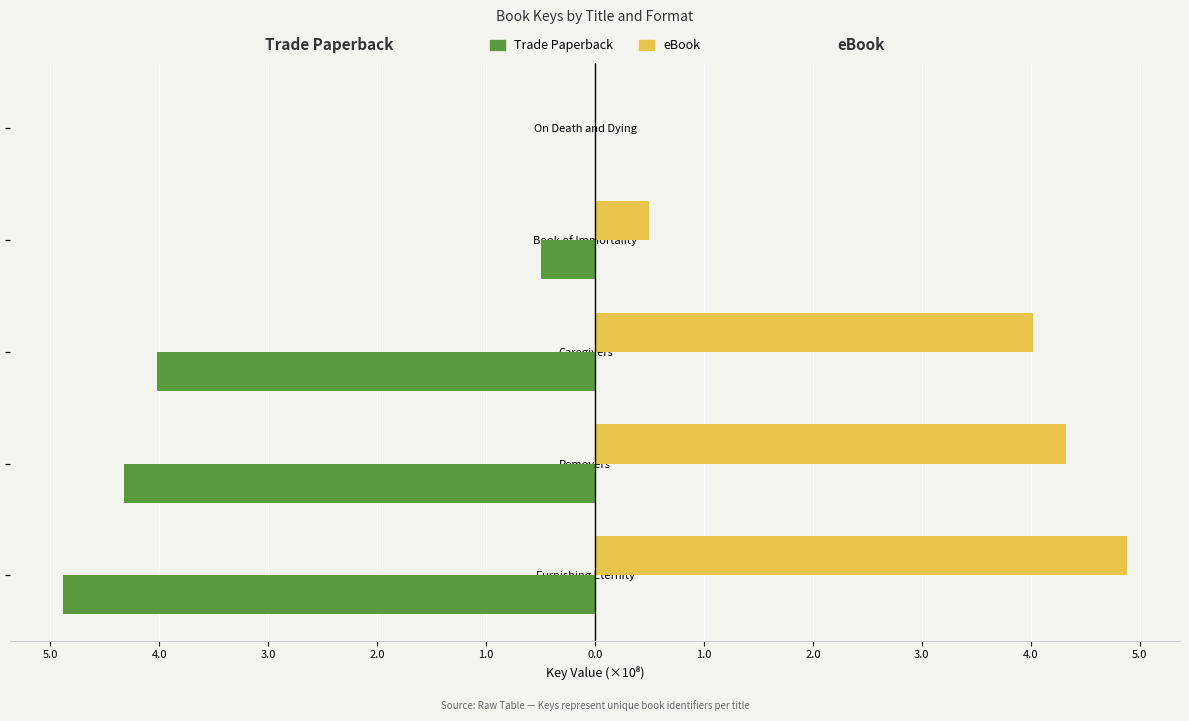

Reading left to right, transcribe all the data shown in this chart.

Trade Paperback: -4.9	-4.3	-4.0	-0.5	-0.0
eBook: 4.9	4.3	4.0	0.5	0.0